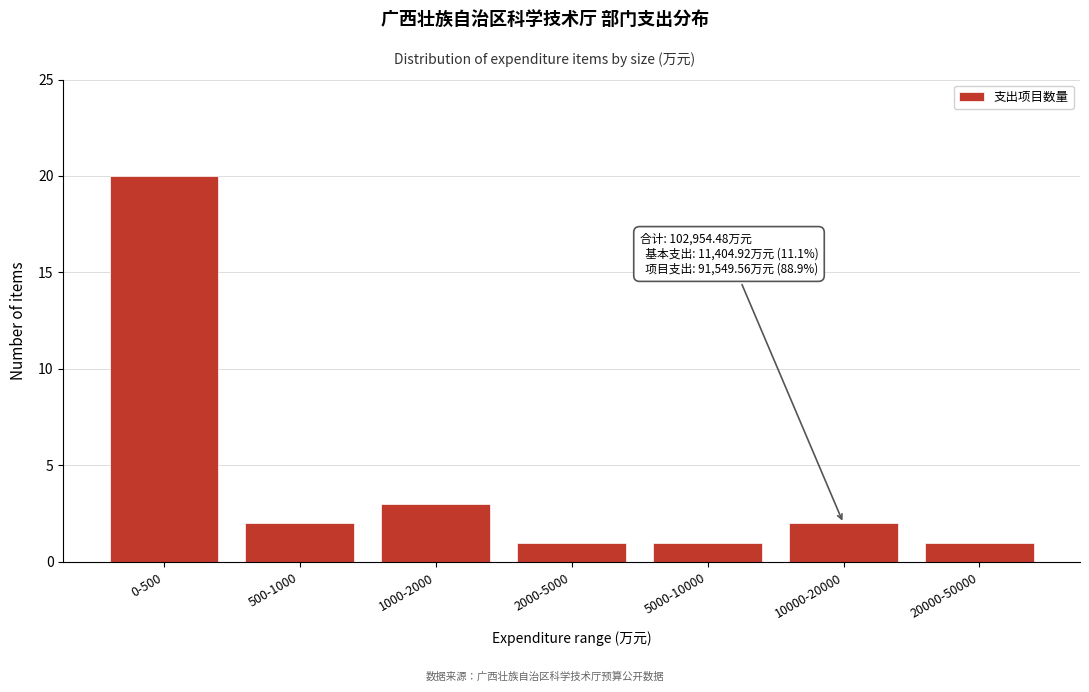

Reading right to left, list all the values displayed in this chart.

1	2	1	1	3	2	20